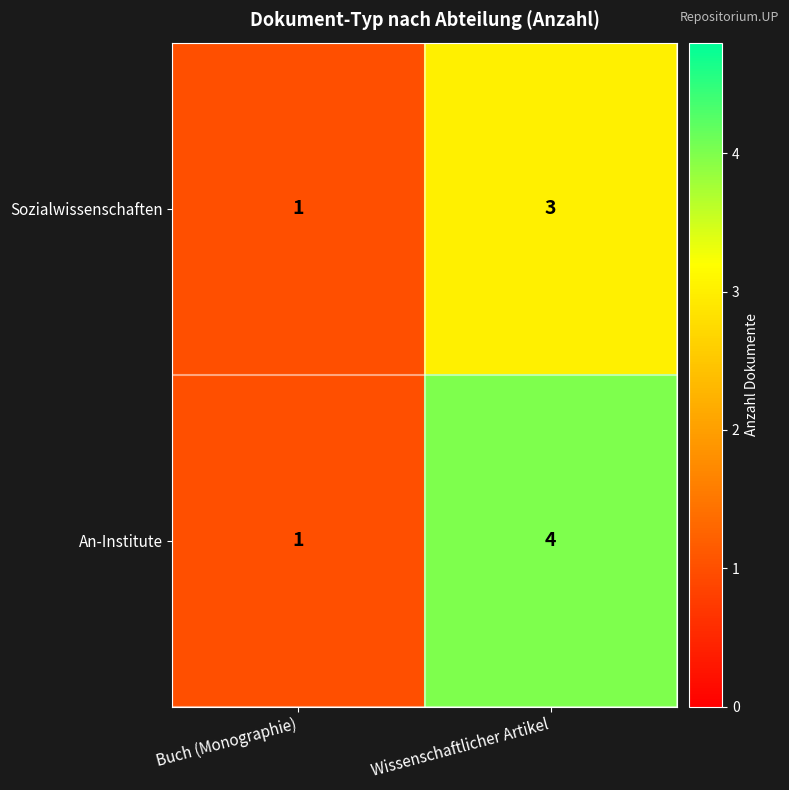

How many values in the An-Institute series are below 4?

1